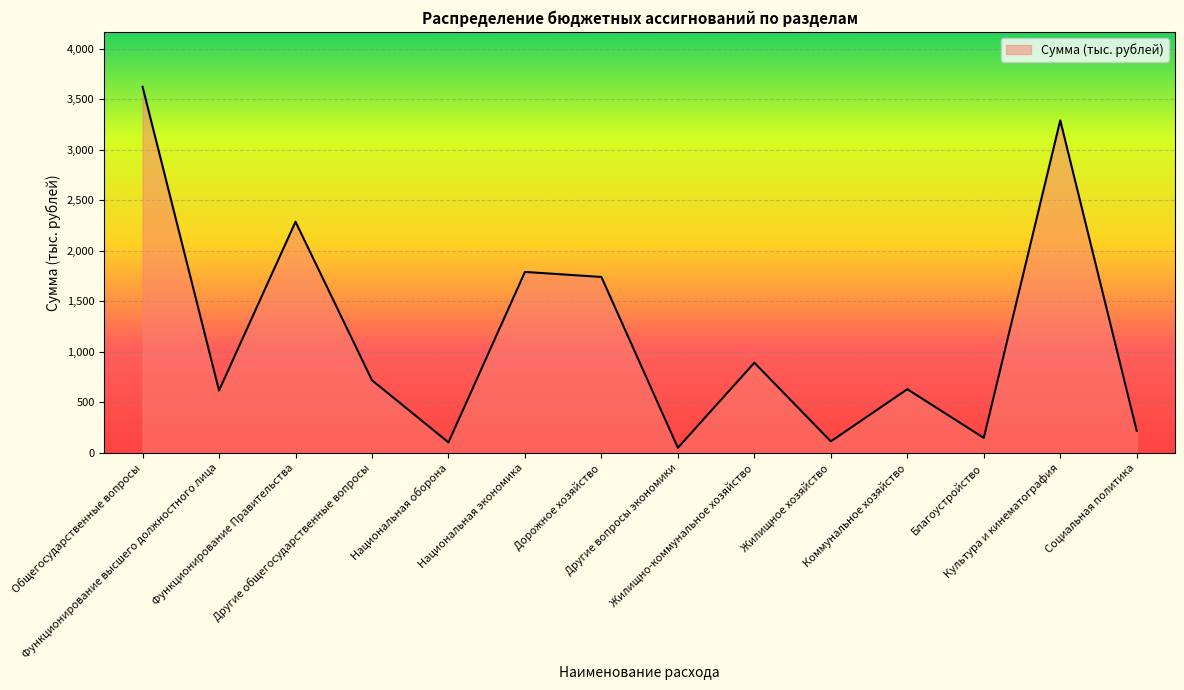

Count the number of values greater than 718.

7